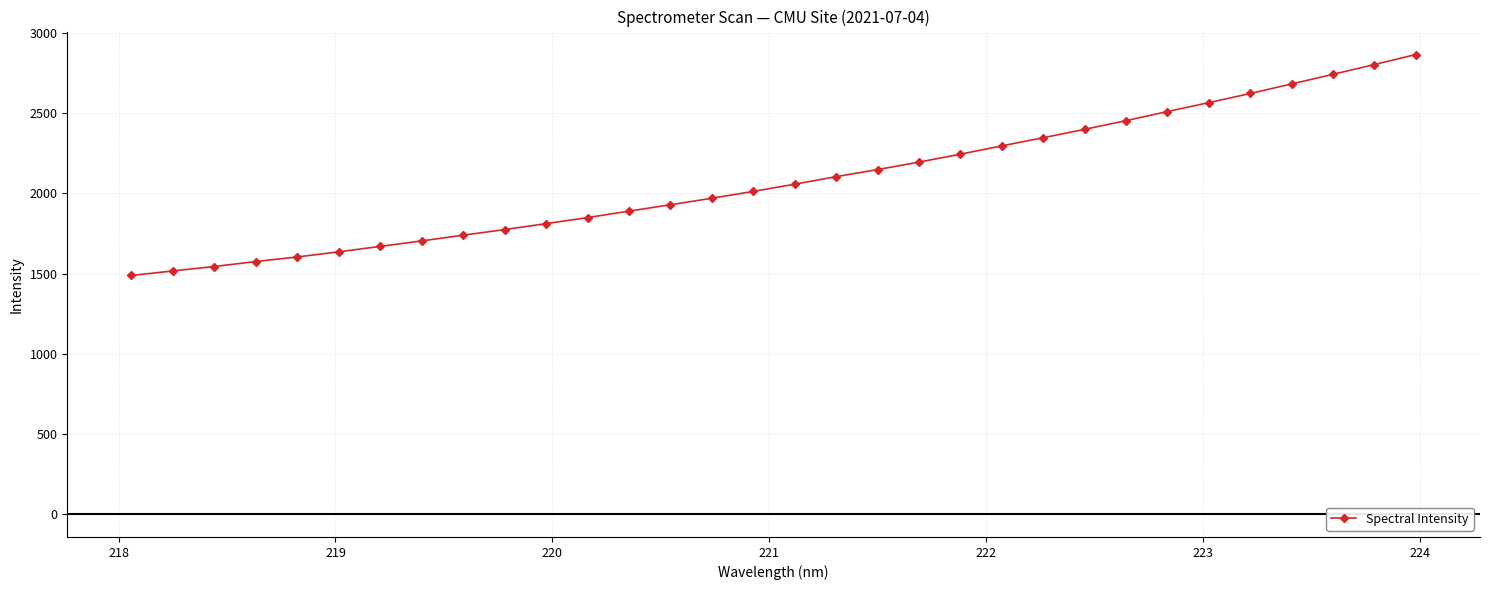

What is the value of the 3rd point from the left?

1544.4